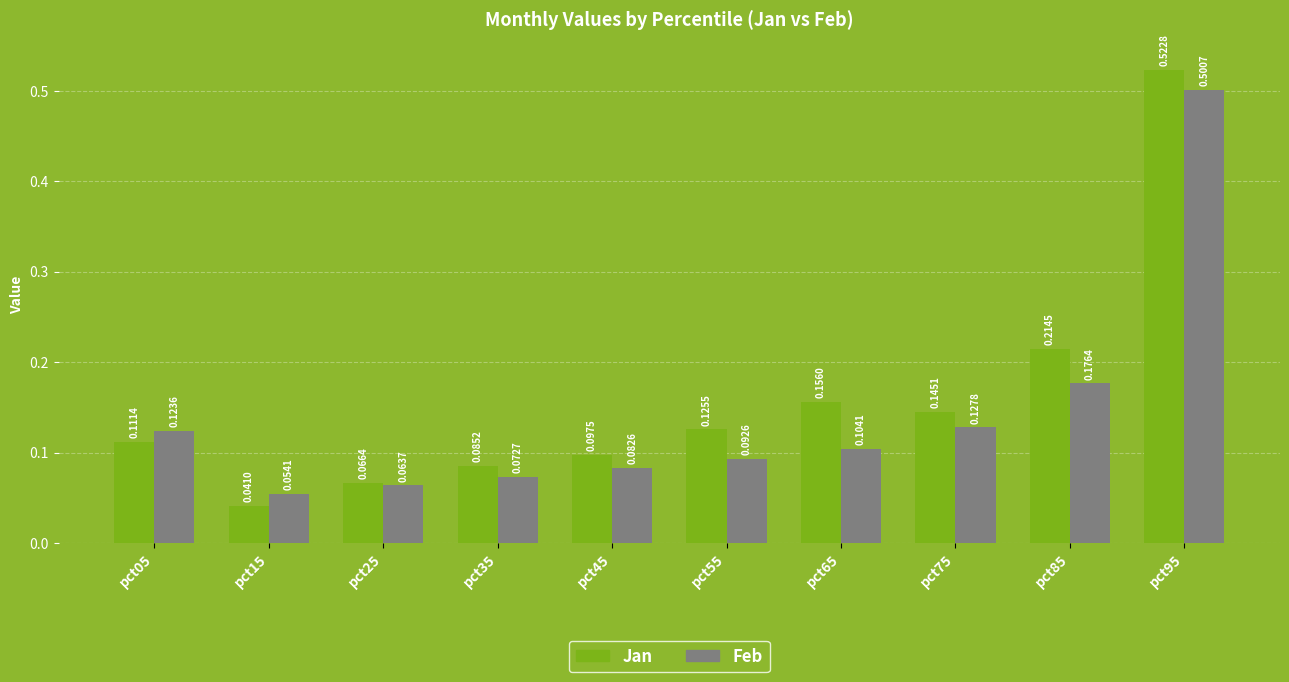

List the series in order of their peak value, lowest first.

Feb, Jan